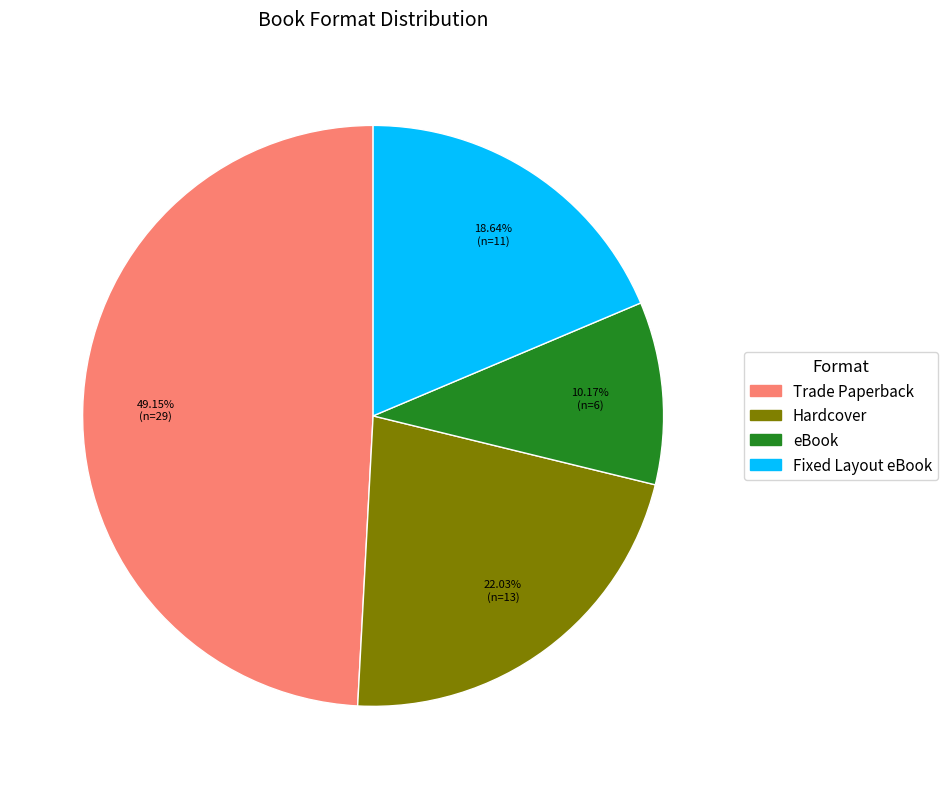

Combined, do Hardcover and Trade Paperback account for over 50%?

Yes